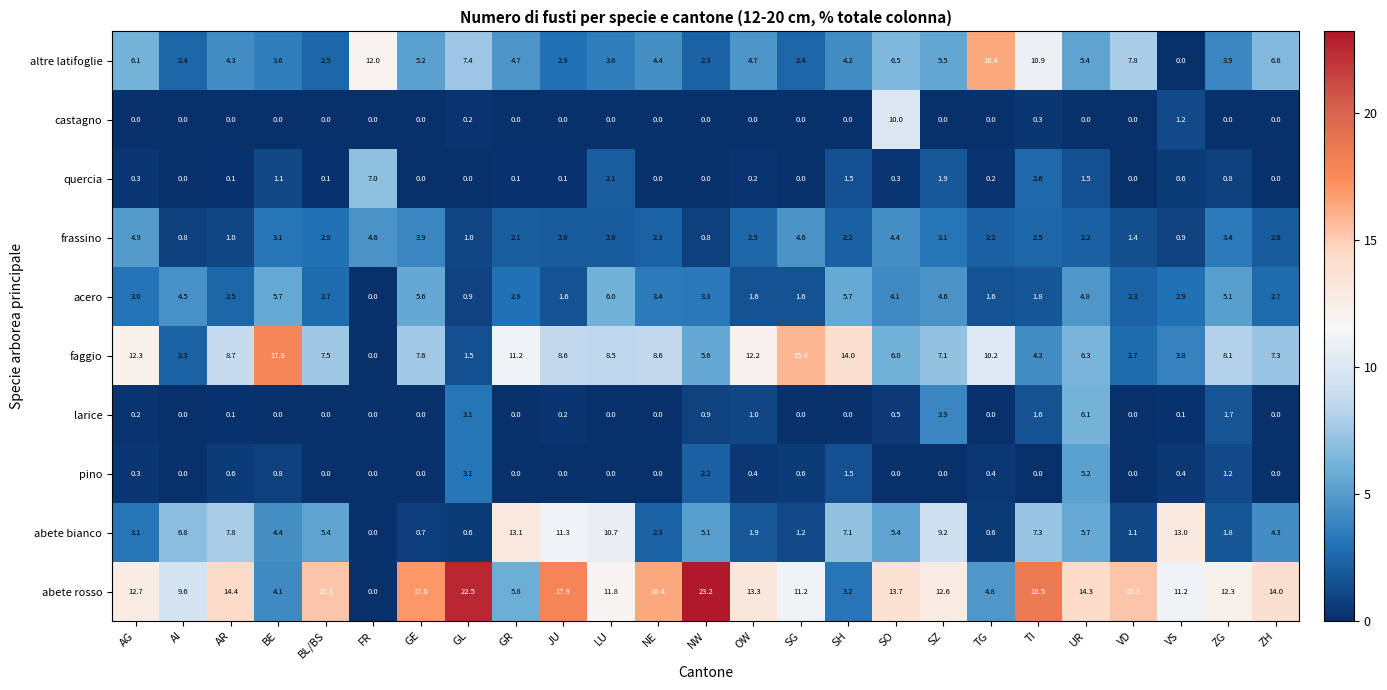

Which series changed the most between AG and AI?

faggio